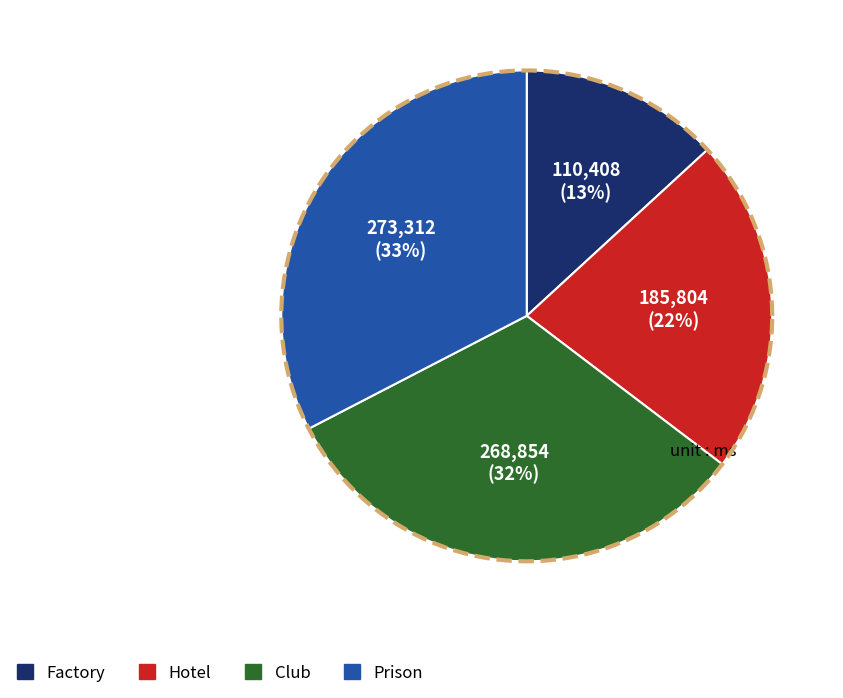

The Prison slice represents 16% of the pie. True or false?

False